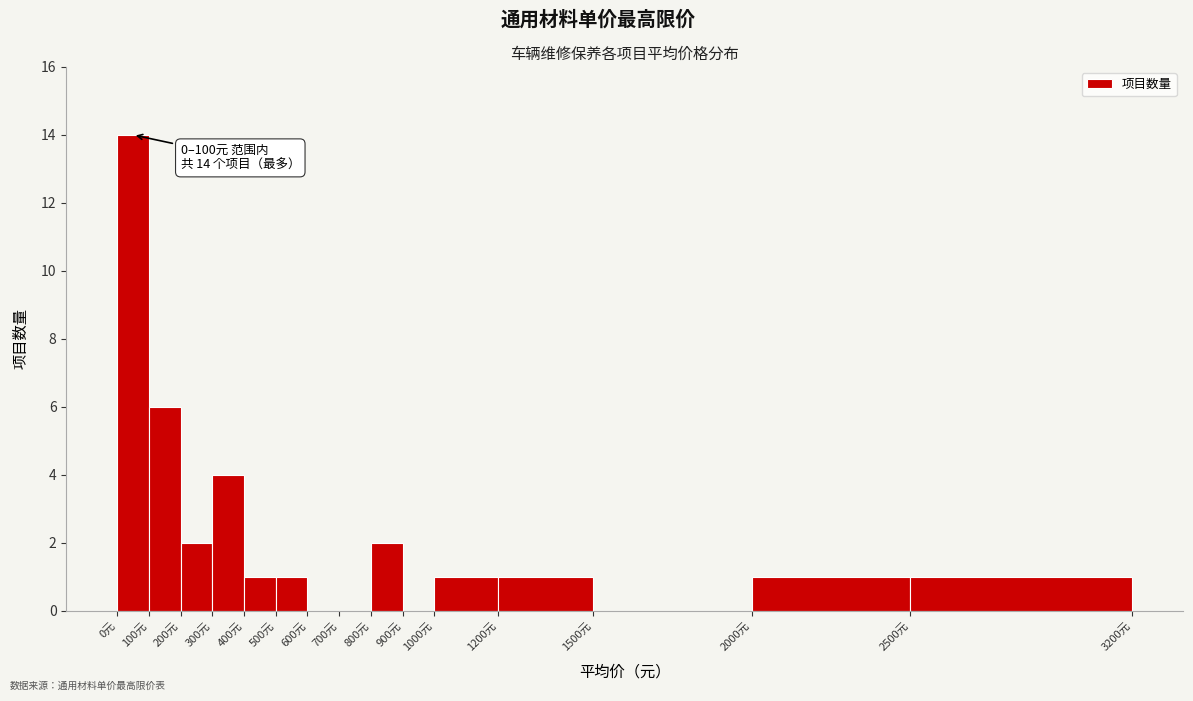

Which range on the x-axis has the tallest bar?

0 to 100